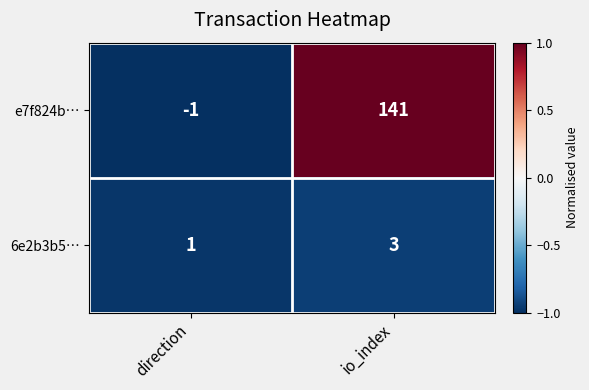

At which category does the chart reach its minimum across all series?

direction